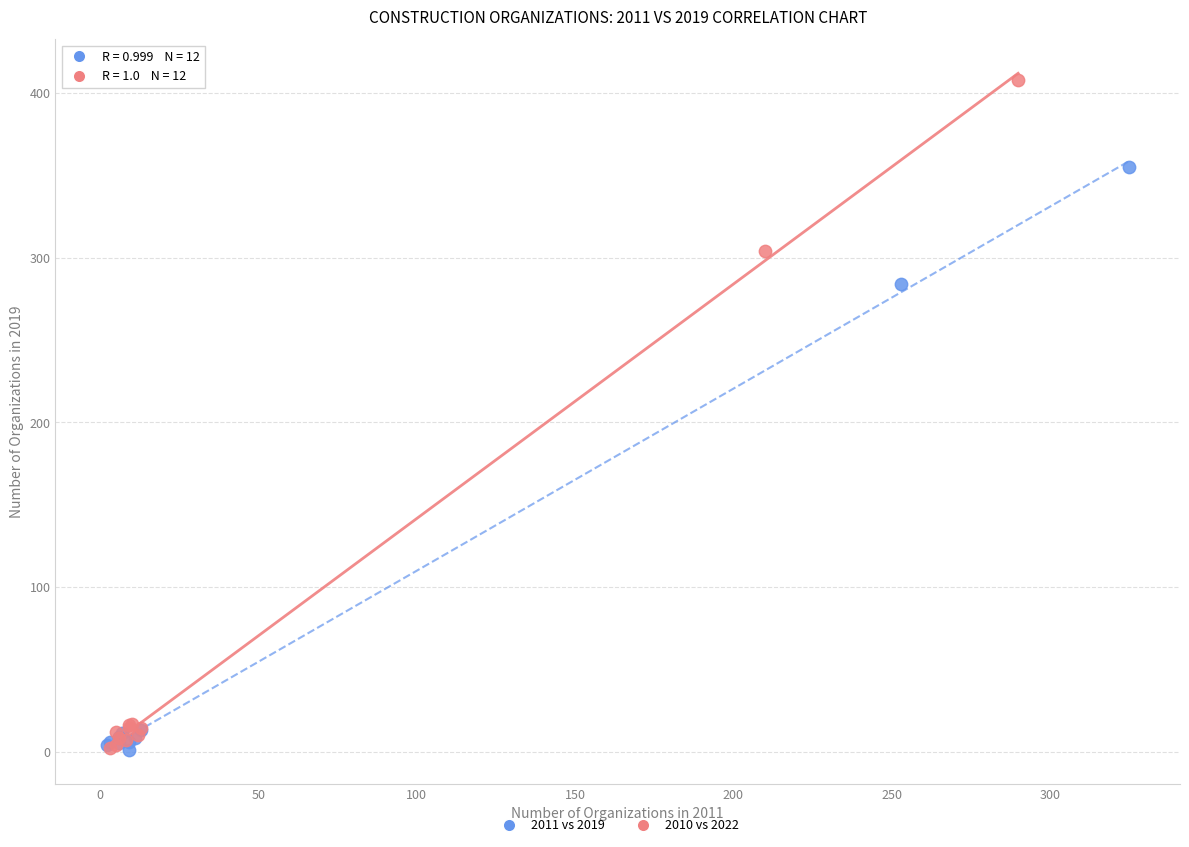

Which series contains the highest Y value?

2010 vs 2022